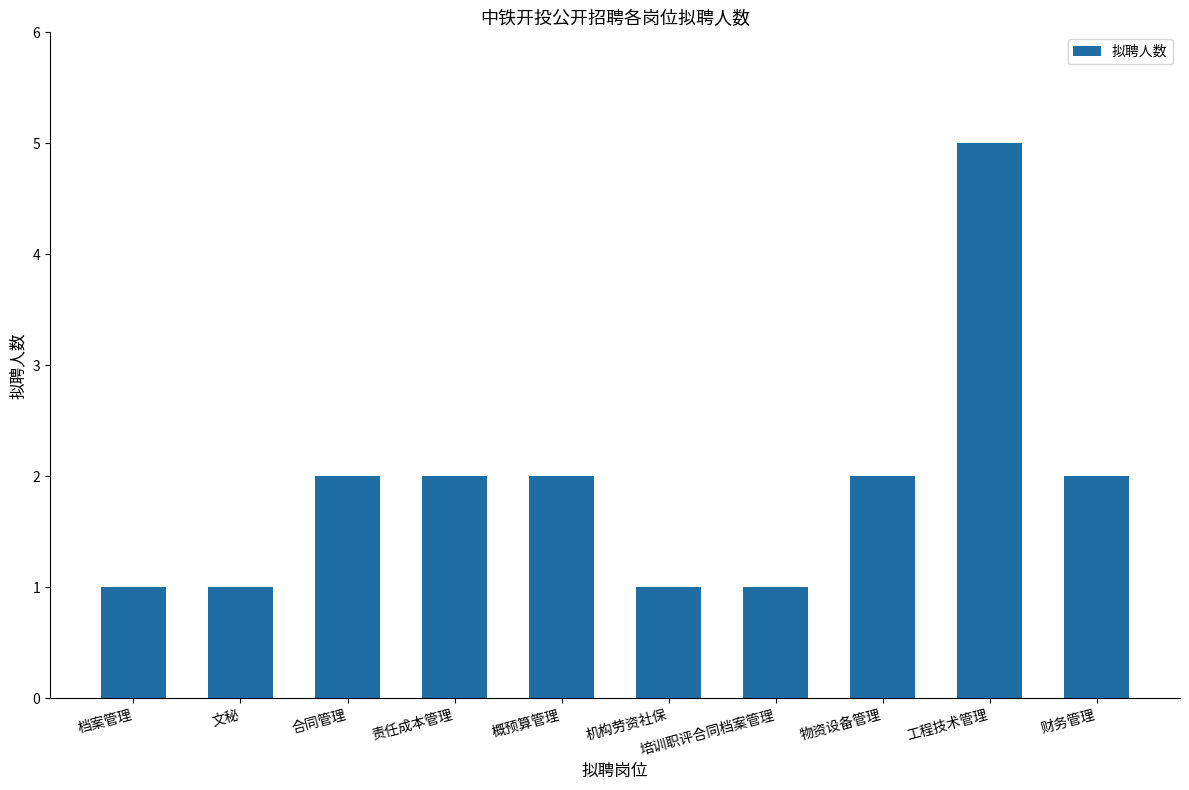

Which label corresponds to the largest value in the chart?

工程技术管理